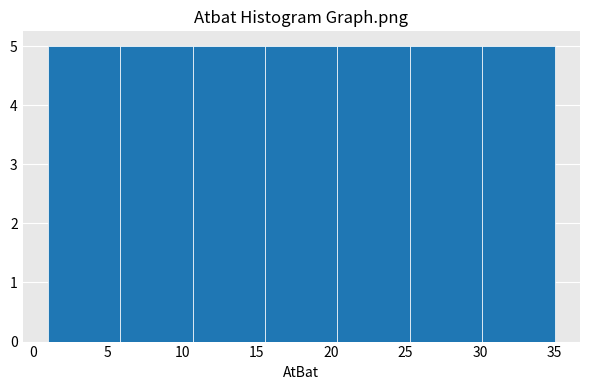

How tall is the bar that spans 15.5 to 20.5 on the x-axis? Neither the bar edges nor the heights are printed on the chart, so give them approximately, as read against the axes.

5